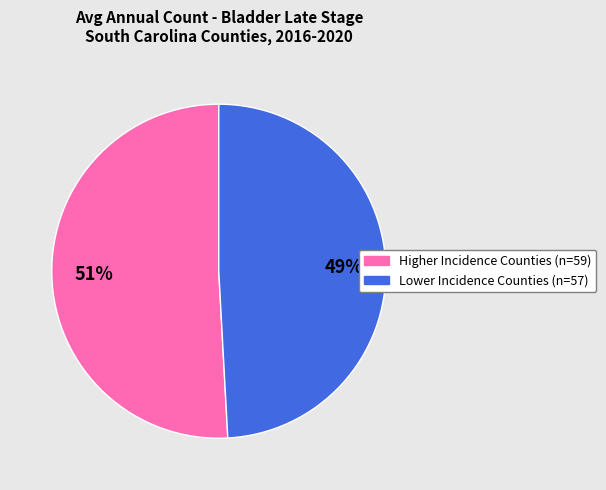

To the nearest percent, what is the difference between the largest and smallest slice percentages?

2%